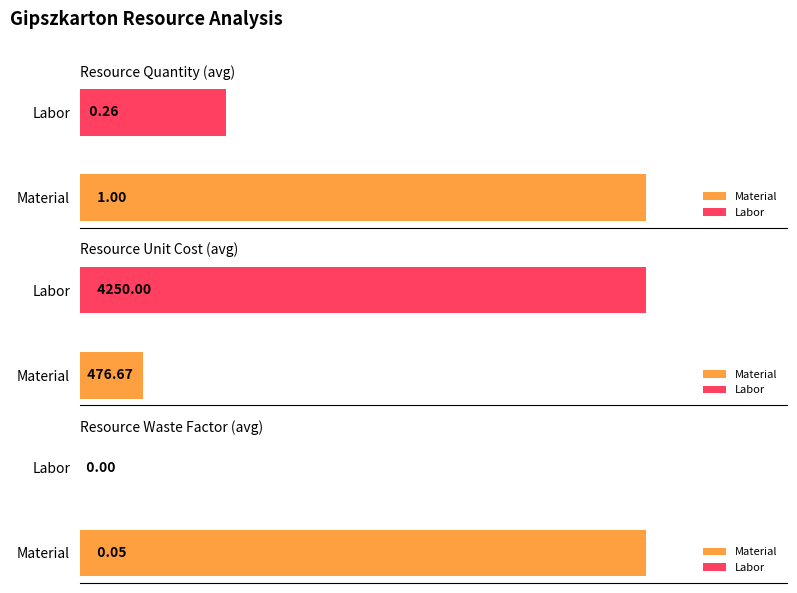

Between Labor and Material, which is larger?

Material